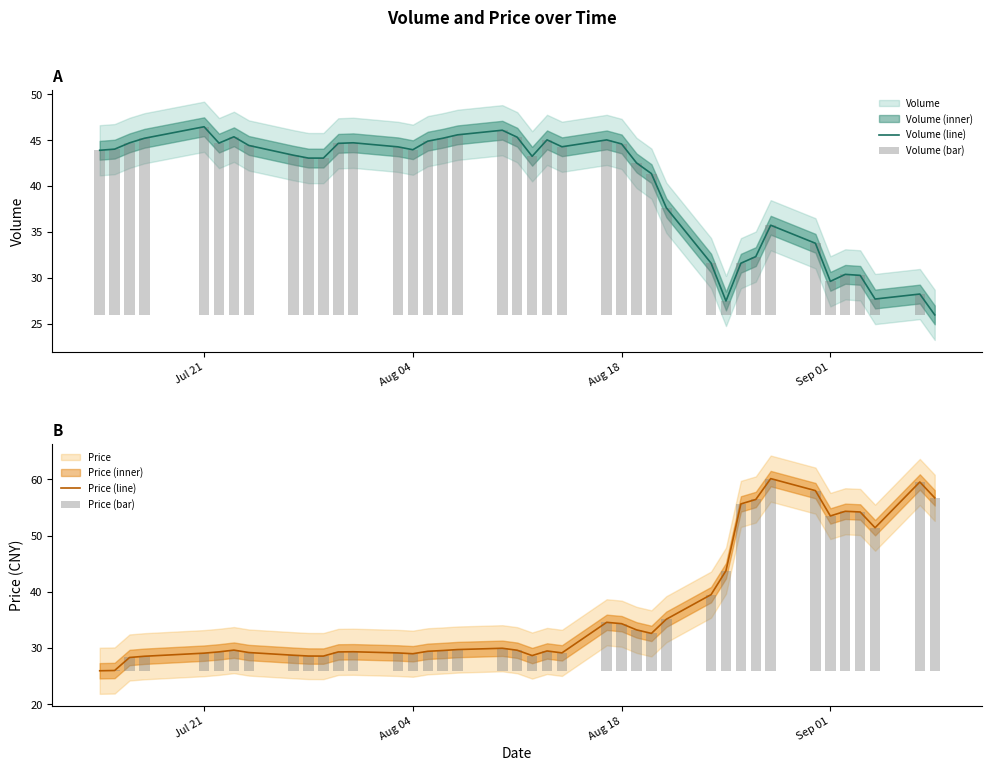

What is the maximum value shown in the chart?

60.1